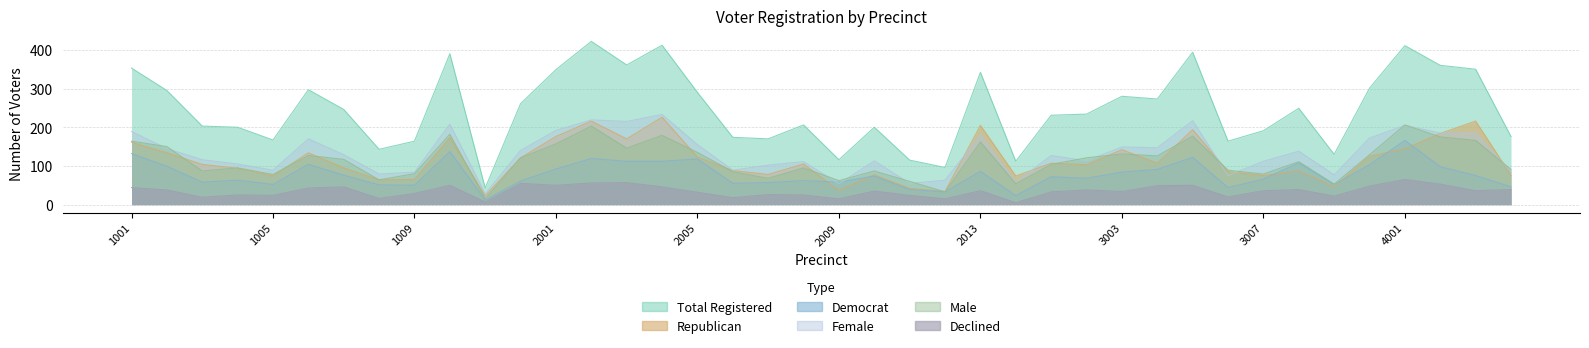

What is the lowest value of the Democrat series?

12